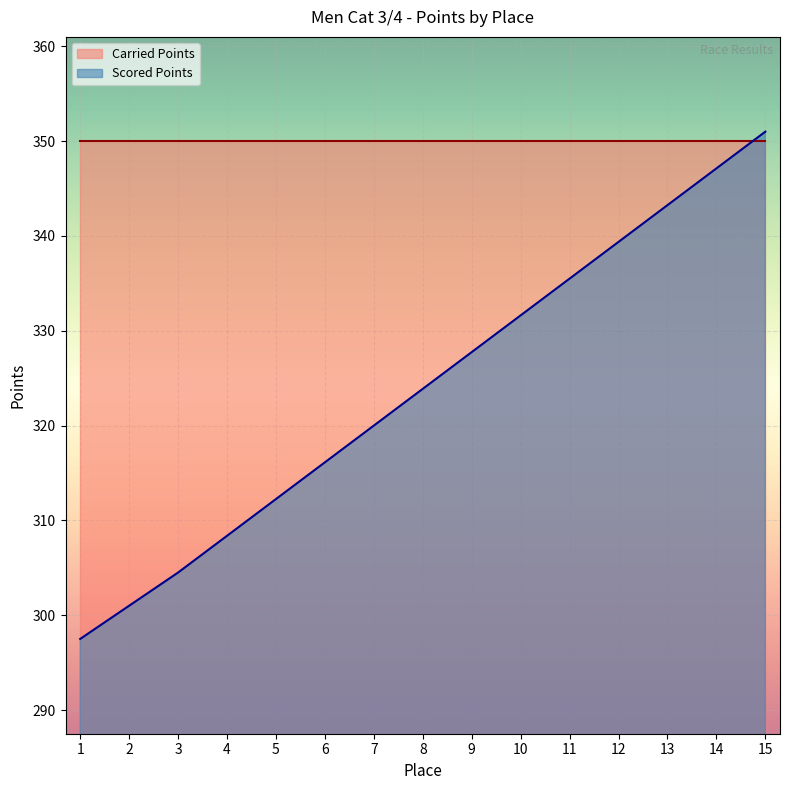

Approximately how many times larger is the value at 10 compared to 8?

1.0